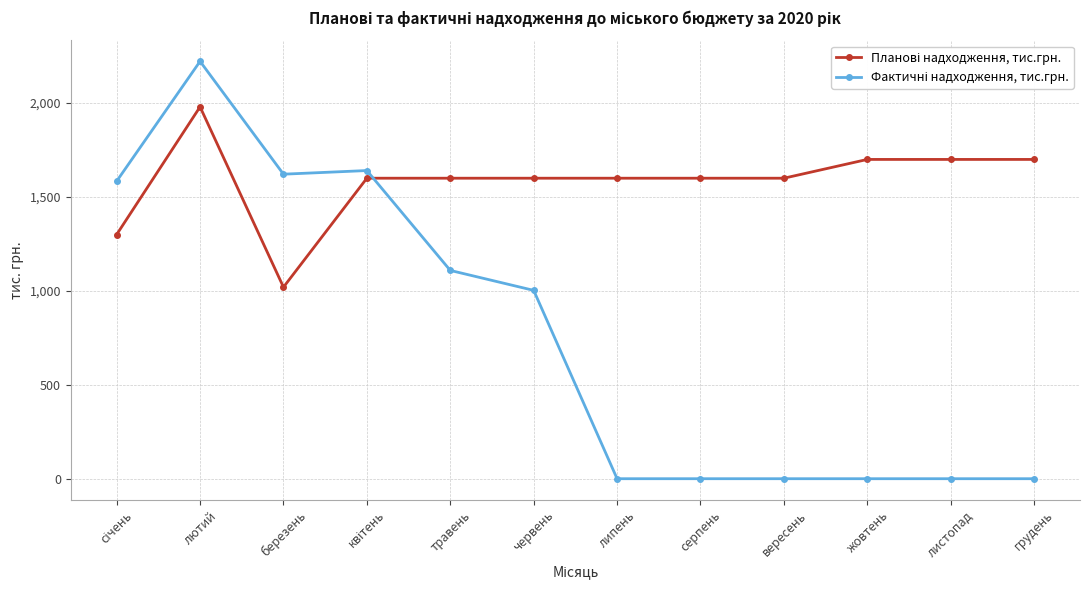

What is the label of the 6th point from the right?

липень